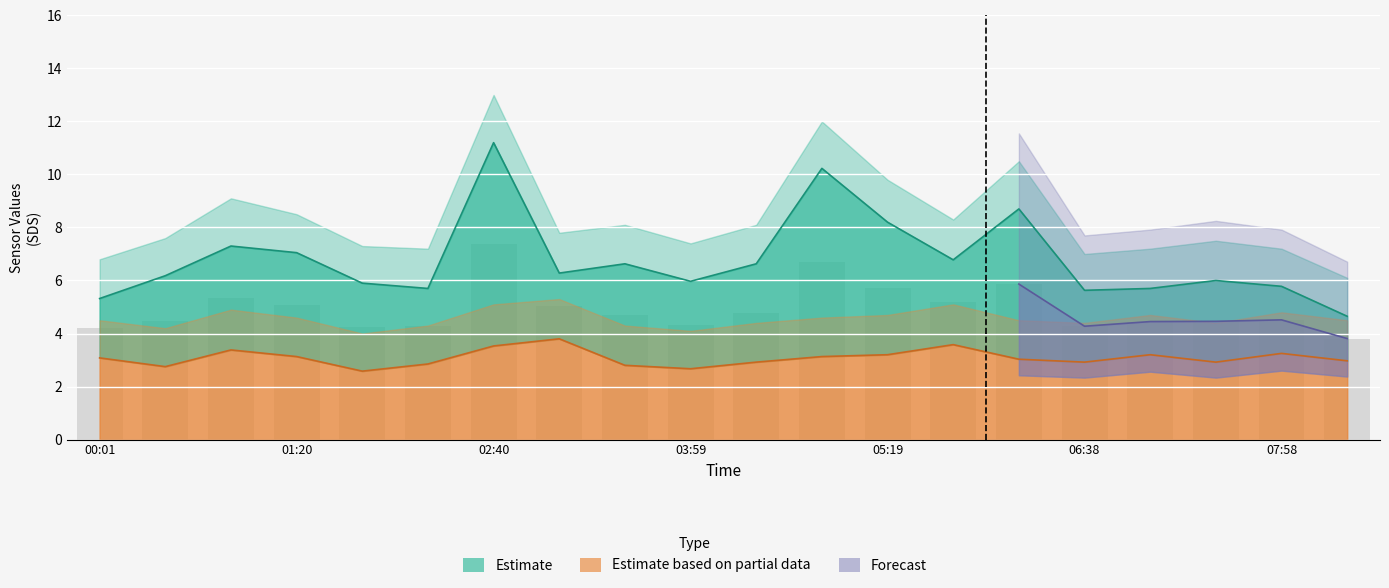

What is the label of the 7th bar from the right?

05:45